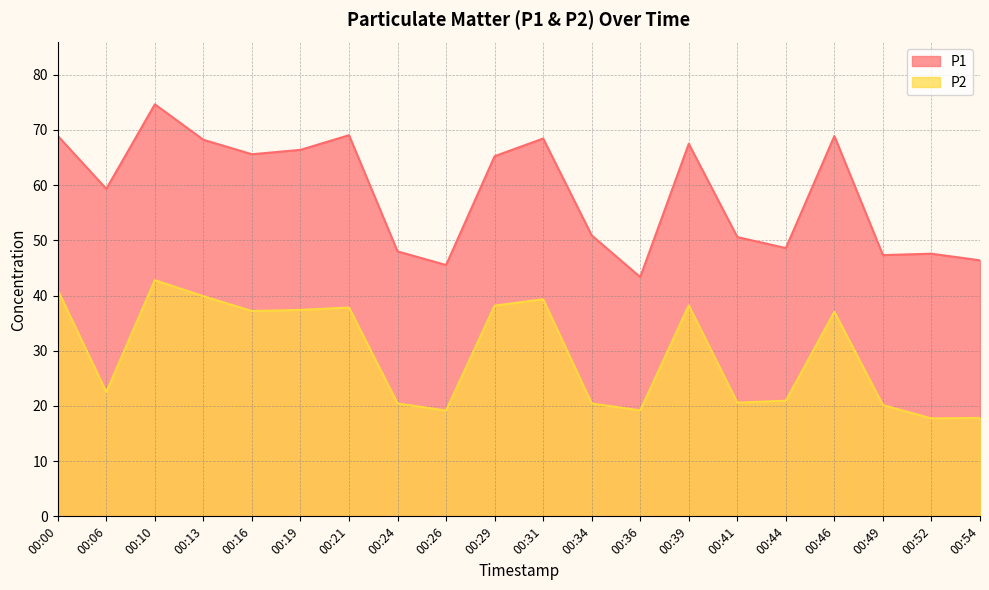

How many data points in P2 are above 37?

10